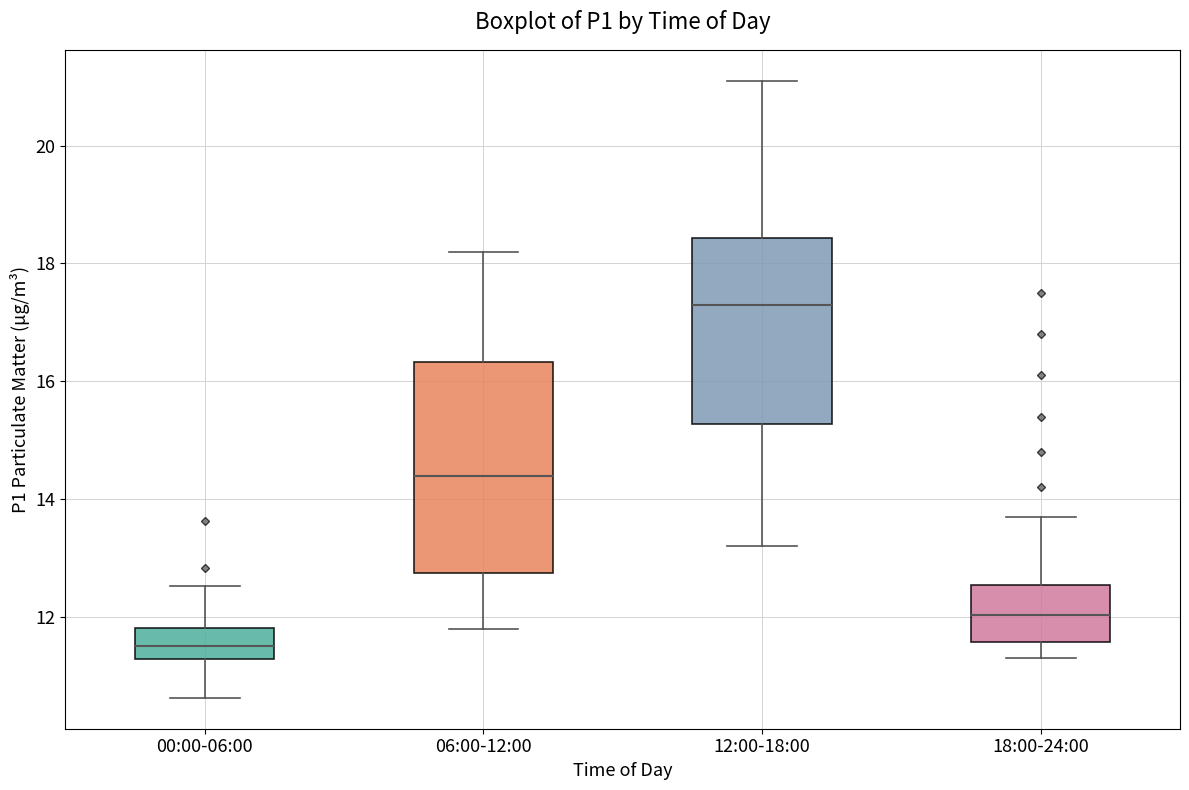

Which box's median line is the highest?

12:00-18:00